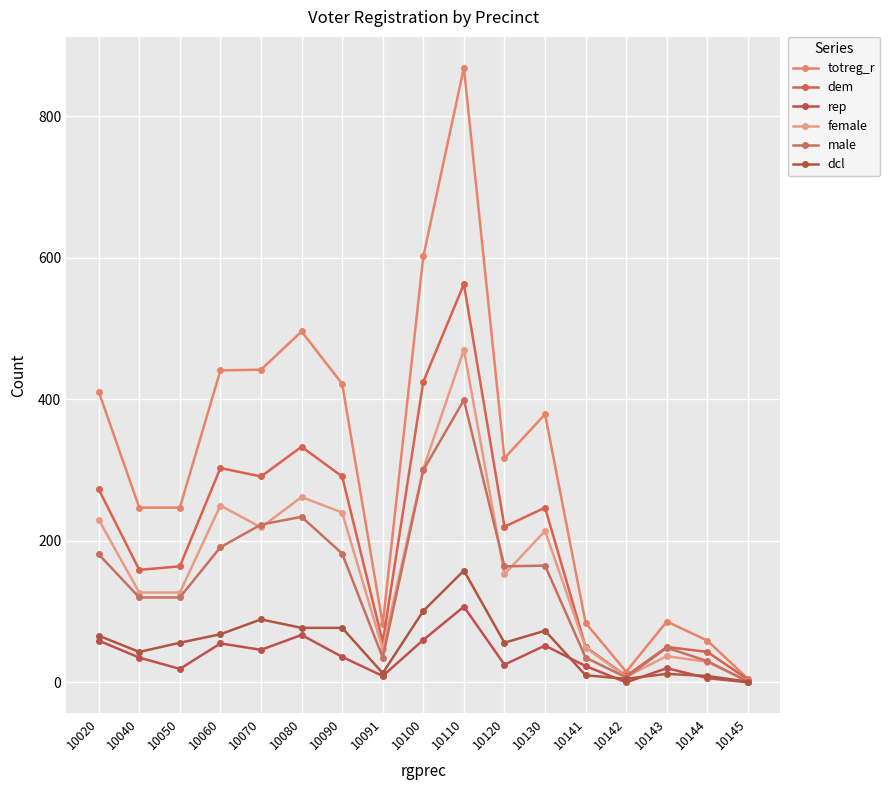

At how many categories does at least one series exceed 669?

1